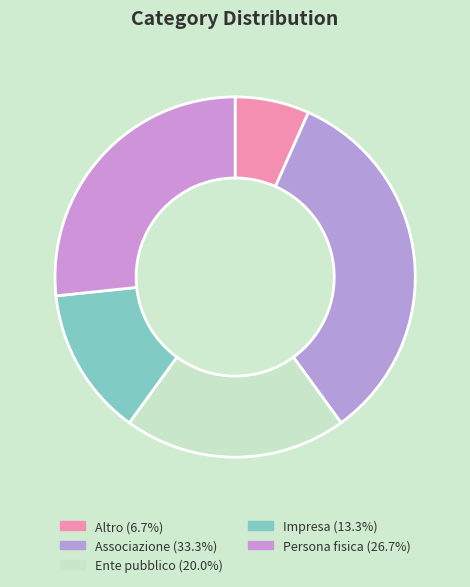

Is the sum of Altro and Persona fisica greater than half?

No